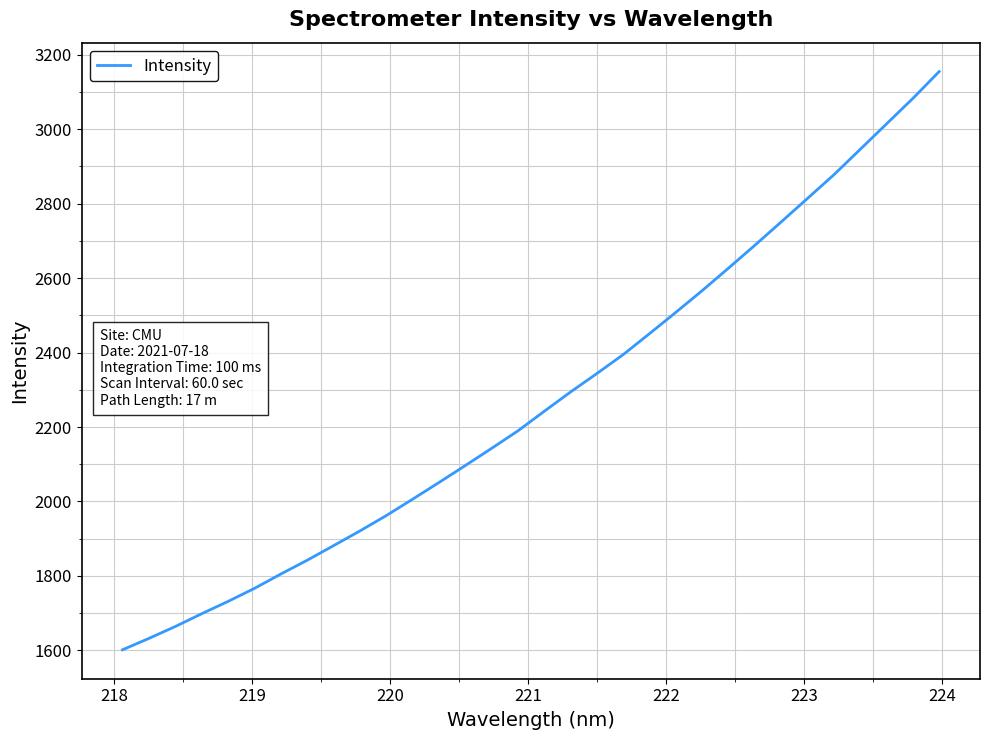

How many distinct data groups are displayed?

1